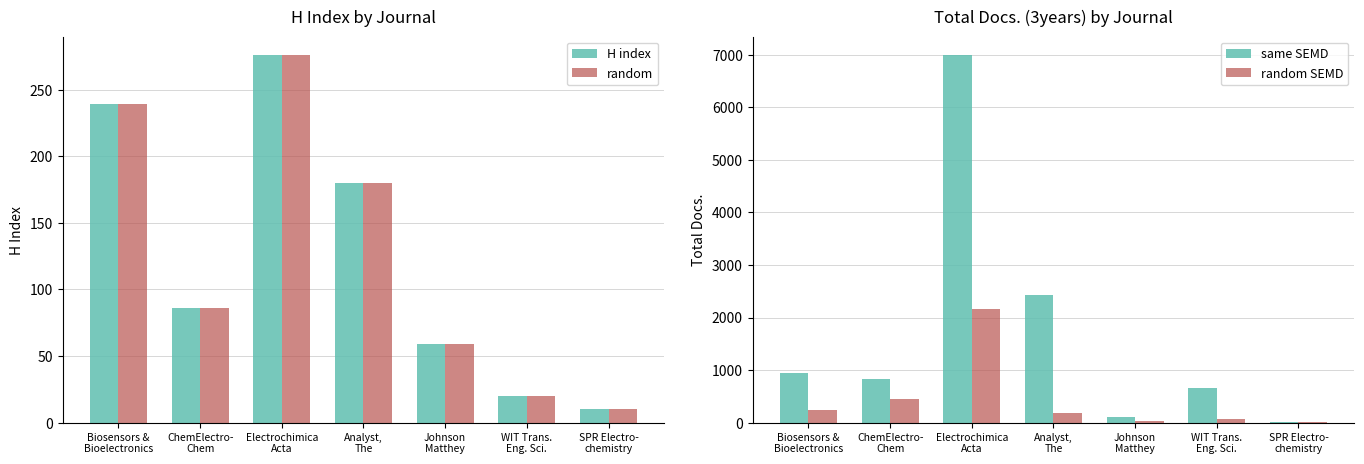

What is the difference between the maximum and second lowest values in the H index series?

256